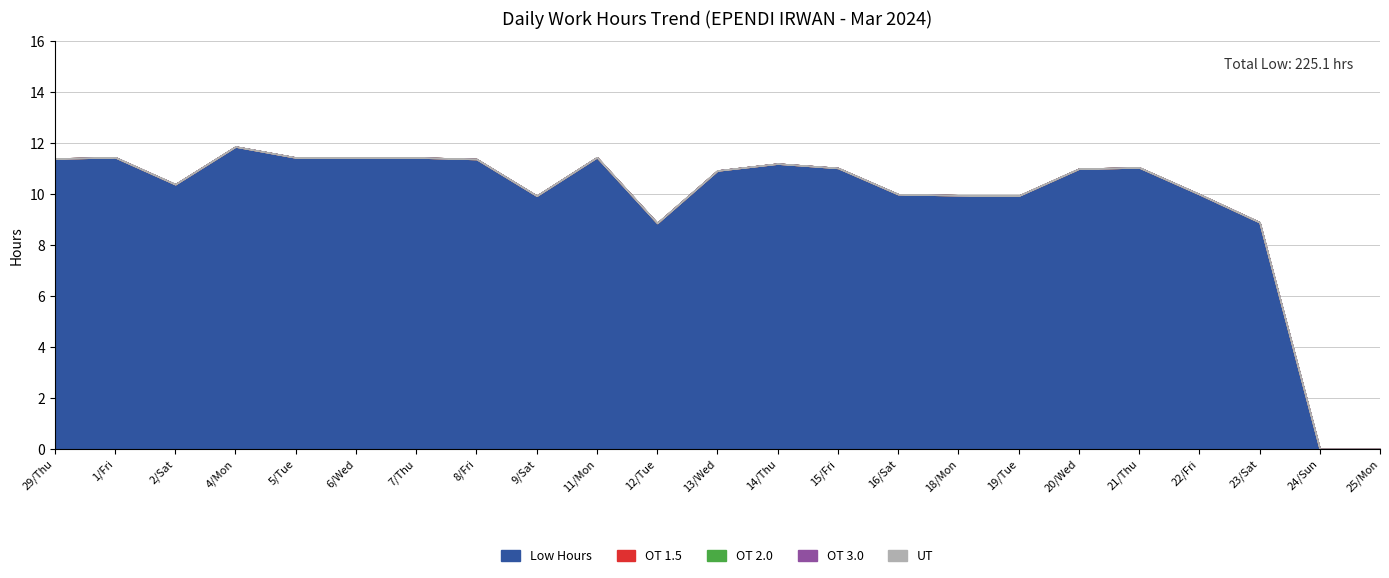

Reading left to right, extract all data points from this chart.

Low Hours: 29/Thu=11.4	1/Fri=11.4	2/Sat=10.4	4/Mon=11.9	5/Tue=11.4	6/Wed=11.4	7/Thu=11.4	8/Fri=11.4	9/Sat=9.9	11/Mon=11.4	12/Tue=8.9	13/Wed=10.9	14/Thu=11.2	15/Fri=11.0	16/Sat=10.0	18/Mon=10.0	19/Tue=9.9	20/Wed=11.0	21/Thu=11.1	22/Fri=10.0	23/Sat=8.9	24/Sun=0.0	25/Mon=0.0
OT 1.5: 29/Thu=0.0	1/Fri=0.0	2/Sat=0.0	4/Mon=0.0	5/Tue=0.0	6/Wed=0.0	7/Thu=0.0	8/Fri=0.0	9/Sat=0.0	11/Mon=0.0	12/Tue=0.0	13/Wed=0.0	14/Thu=0.0	15/Fri=0.0	16/Sat=0.0	18/Mon=0.0	19/Tue=0.0	20/Wed=0.0	21/Thu=0.0	22/Fri=0.0	23/Sat=0.0	24/Sun=0.0	25/Mon=0.0
OT 2.0: 29/Thu=0.0	1/Fri=0.0	2/Sat=0.0	4/Mon=0.0	5/Tue=0.0	6/Wed=0.0	7/Thu=0.0	8/Fri=0.0	9/Sat=0.0	11/Mon=0.0	12/Tue=0.0	13/Wed=0.0	14/Thu=0.0	15/Fri=0.0	16/Sat=0.0	18/Mon=0.0	19/Tue=0.0	20/Wed=0.0	21/Thu=0.0	22/Fri=0.0	23/Sat=0.0	24/Sun=0.0	25/Mon=0.0
OT 3.0: 29/Thu=0.0	1/Fri=0.0	2/Sat=0.0	4/Mon=0.0	5/Tue=0.0	6/Wed=0.0	7/Thu=0.0	8/Fri=0.0	9/Sat=0.0	11/Mon=0.0	12/Tue=0.0	13/Wed=0.0	14/Thu=0.0	15/Fri=0.0	16/Sat=0.0	18/Mon=0.0	19/Tue=0.0	20/Wed=0.0	21/Thu=0.0	22/Fri=0.0	23/Sat=0.0	24/Sun=0.0	25/Mon=0.0
UT: 29/Thu=0.0	1/Fri=0.0	2/Sat=0.0	4/Mon=0.0	5/Tue=0.0	6/Wed=0.0	7/Thu=0.0	8/Fri=0.0	9/Sat=0.0	11/Mon=0.0	12/Tue=0.0	13/Wed=0.0	14/Thu=0.0	15/Fri=0.0	16/Sat=0.0	18/Mon=0.0	19/Tue=0.0	20/Wed=0.0	21/Thu=0.0	22/Fri=0.0	23/Sat=0.0	24/Sun=0.0	25/Mon=0.0